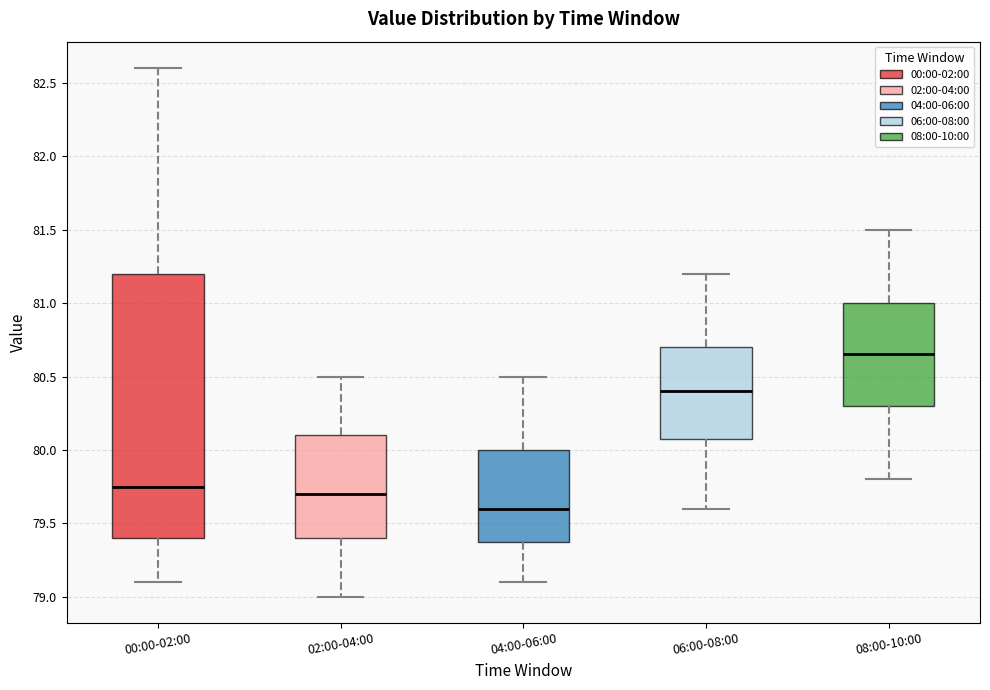

Reading left to right, read every box against the y-axis: the position of its median line, the range the box covers, and the ends of its whiskers. The values are not printed on the chart, so give them approximately, as read against the axis.

00:00-02:00: median 79.75, box 79.40 to 81.20, whiskers 79.10 to 82.60
02:00-04:00: median 79.70, box 79.40 to 80.10, whiskers 79.00 to 80.50
04:00-06:00: median 79.60, box 79.40 to 80.00, whiskers 79.10 to 80.50
06:00-08:00: median 80.40, box 80.10 to 80.70, whiskers 79.60 to 81.20
08:00-10:00: median 80.65, box 80.30 to 81.00, whiskers 79.80 to 81.50